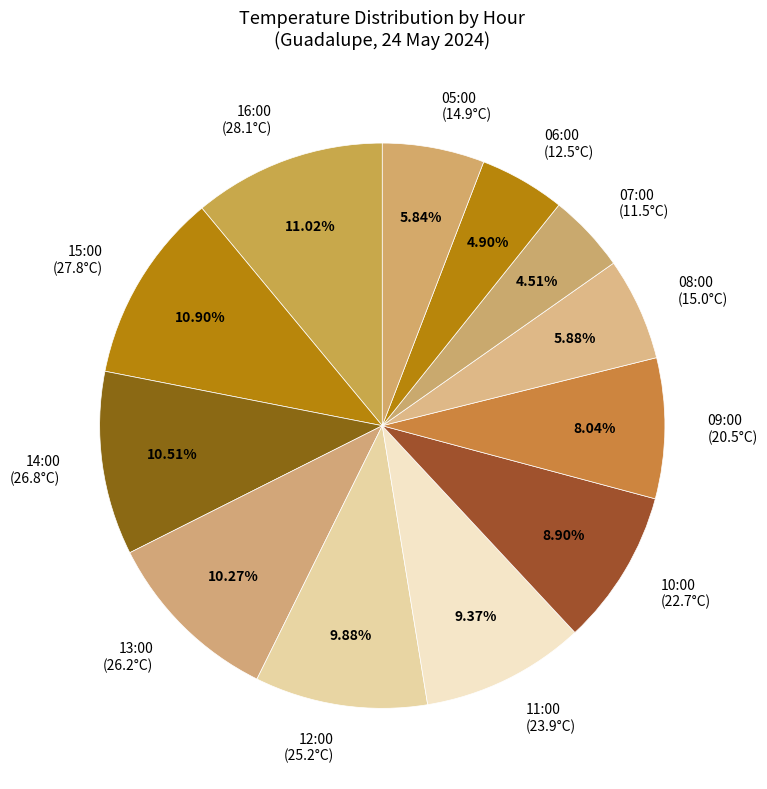

What is the ratio of the value at 16:00 to the value at 07:00?

2.4